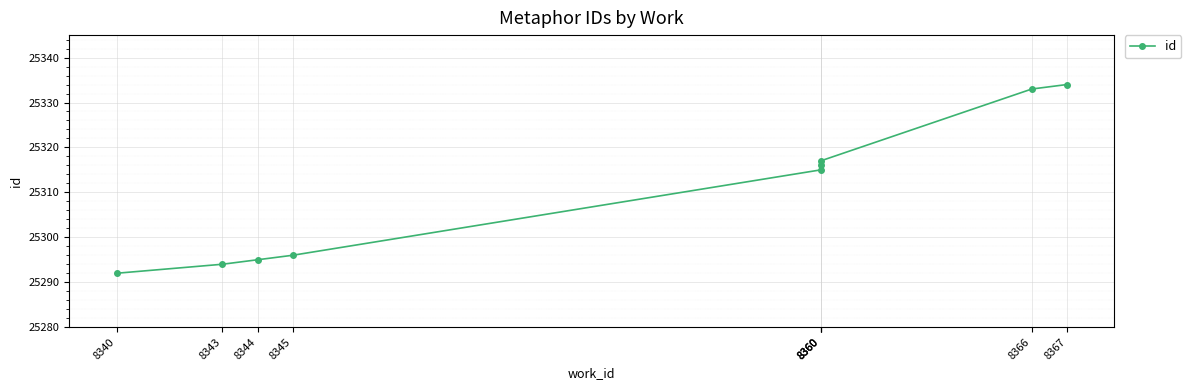

Which category has the highest value across all series?

8367